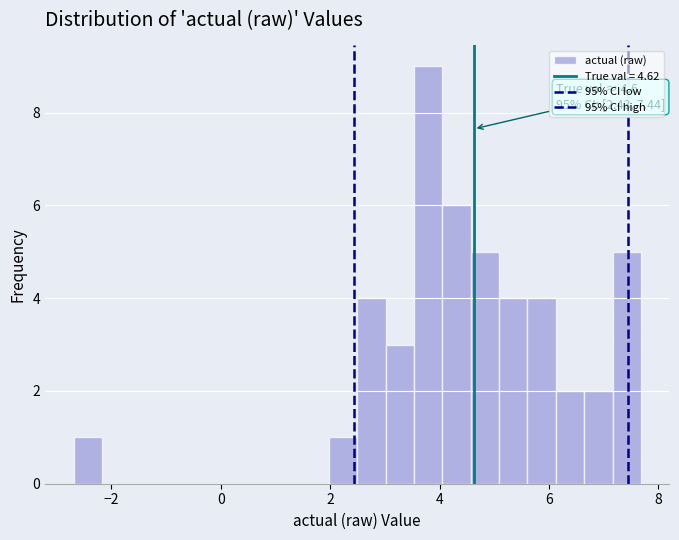

Read against the x-axis, roughly where is the centre of the tallest bar?

3.8